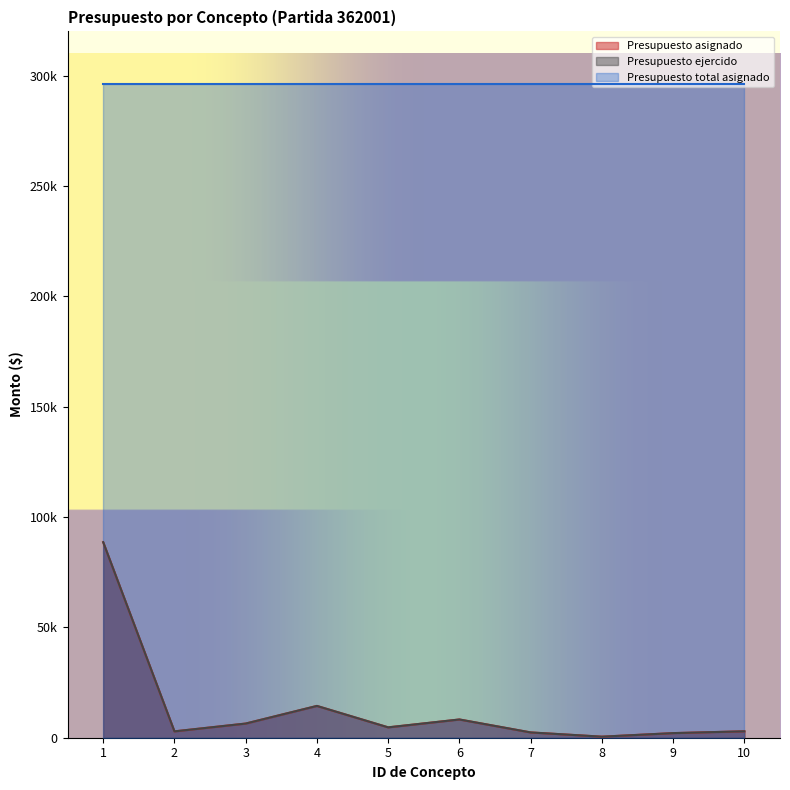

Which series has the largest total across all categories?

Presupuesto asignado